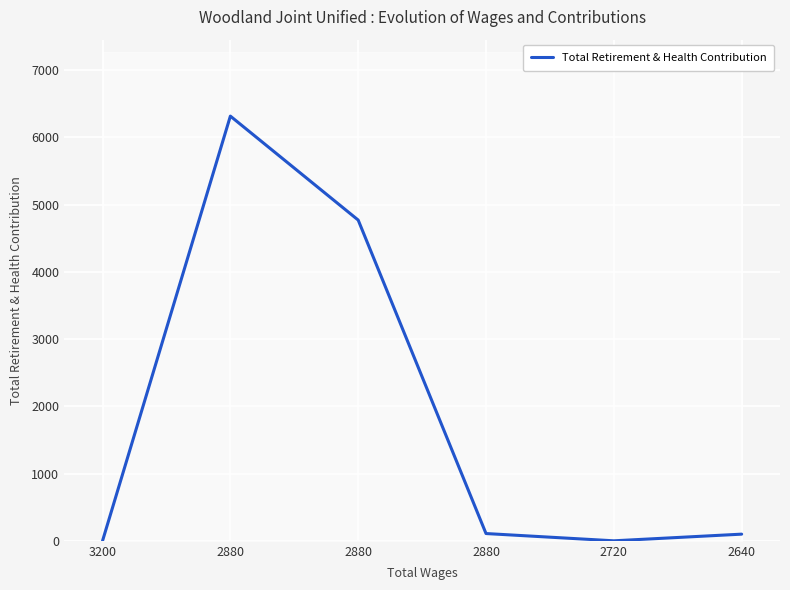

How many interior local peaks (higher than both neighbors) does the data have?

1